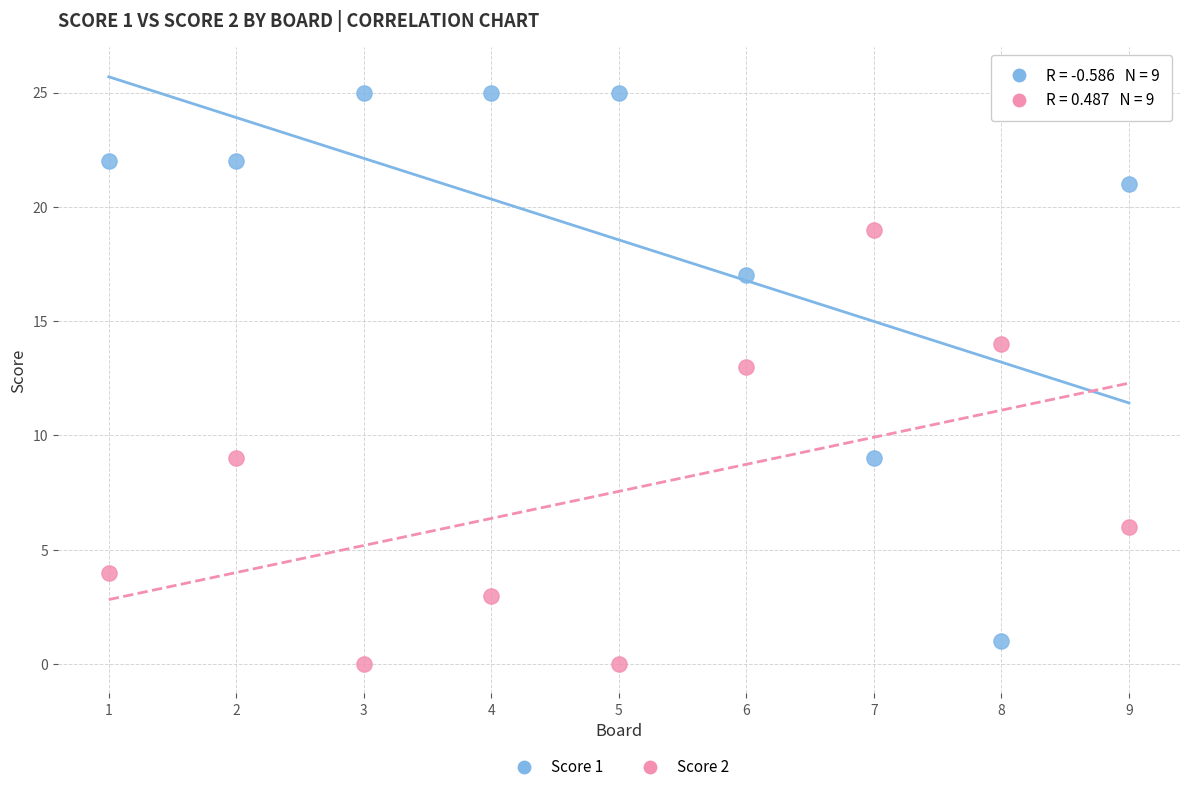

Across all series, what Y value is closest to 12?

13